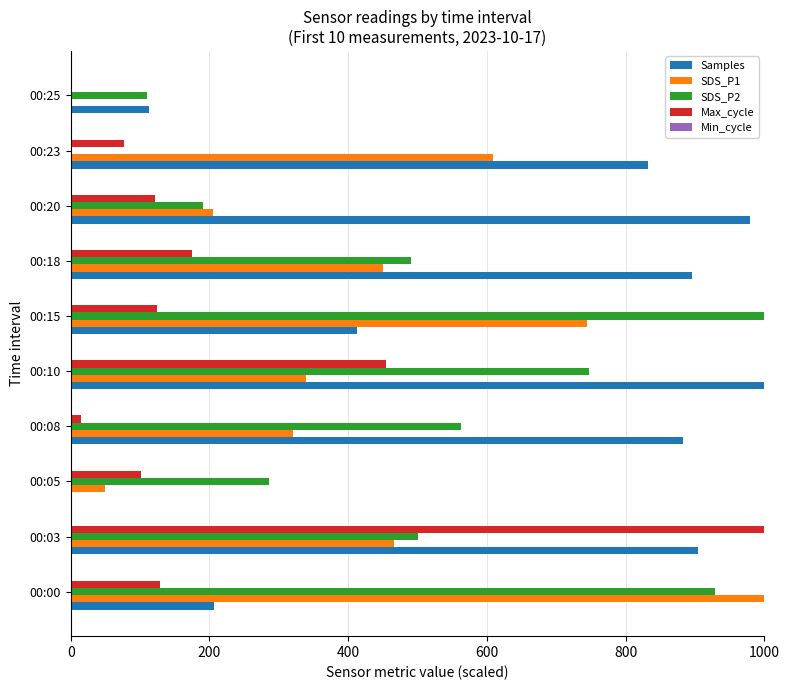

Which series changed the most between 00:03 and 00:20?

Max_cycle